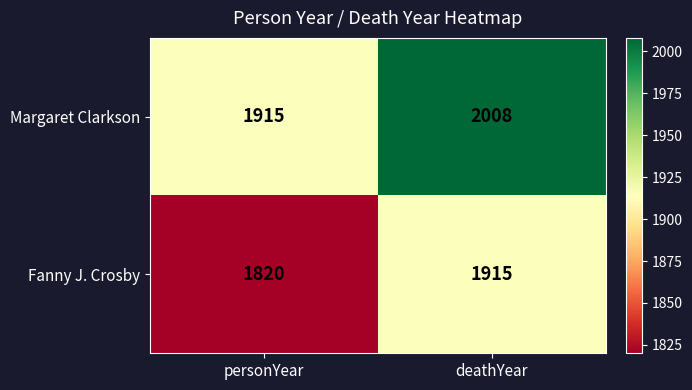

Is it true that Fanny J. Crosby equals 1820 at personYear?

True